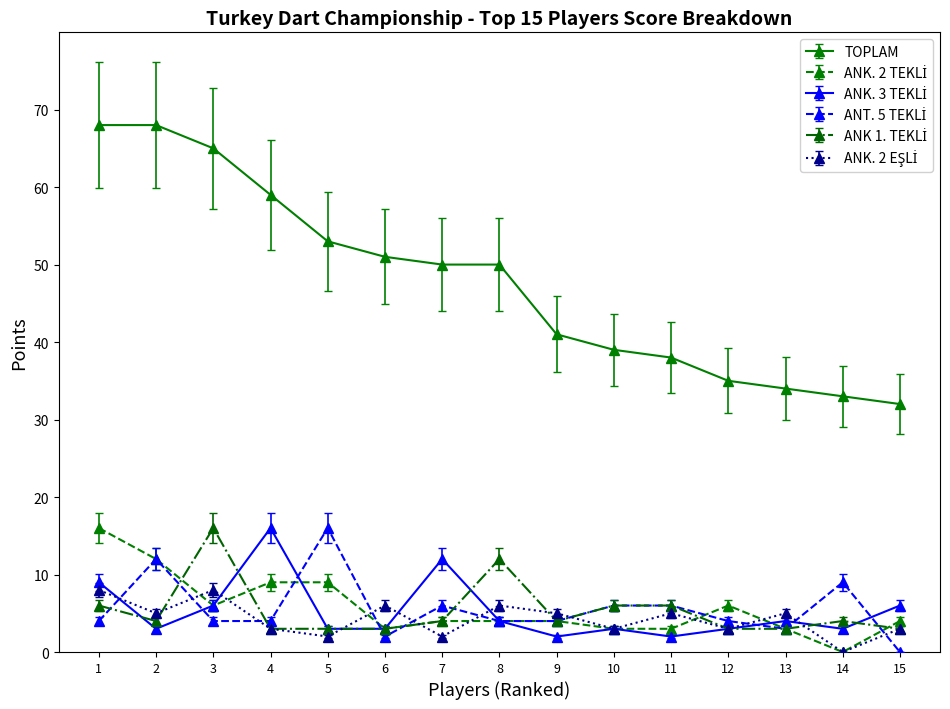

The value of TOPLAM at 13 is 17. True or false?

False